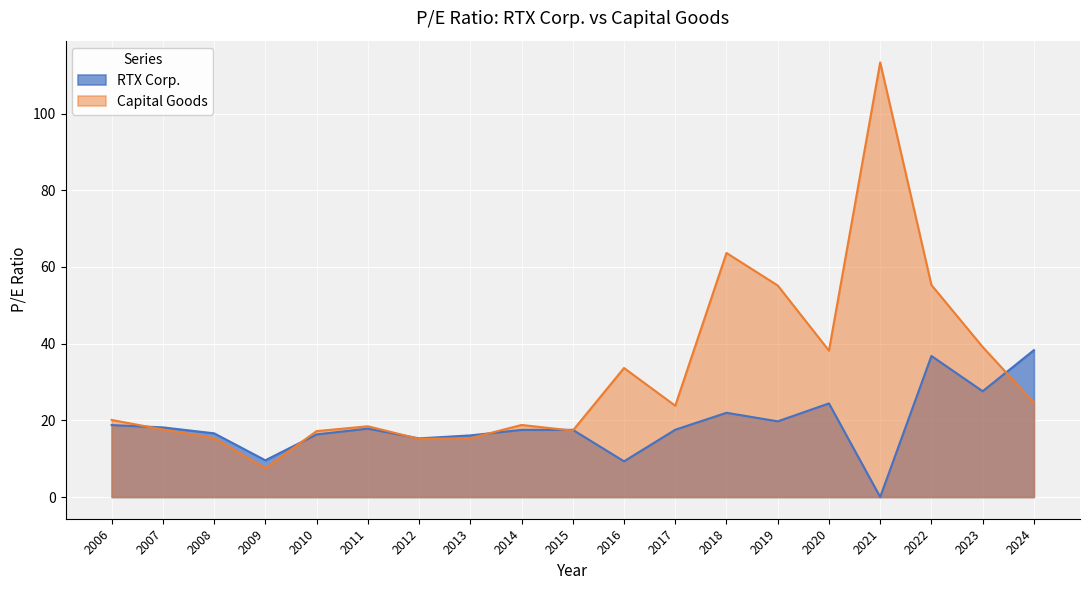

Which series changed the most between 2006 and 2023?

Capital Goods